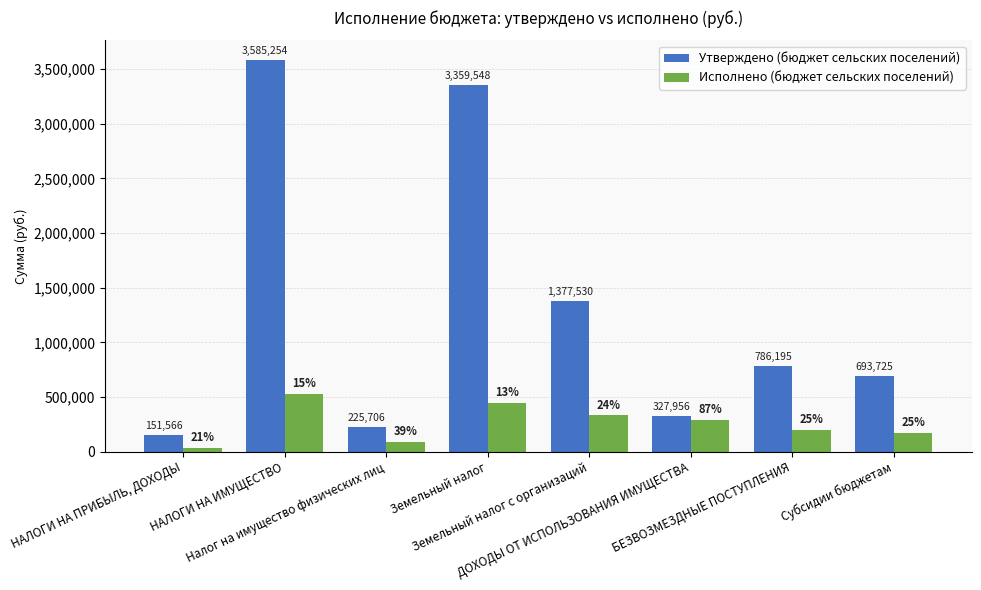

What is the maximum value for Утверждено (бюджет сельских поселений)?

3585254.0